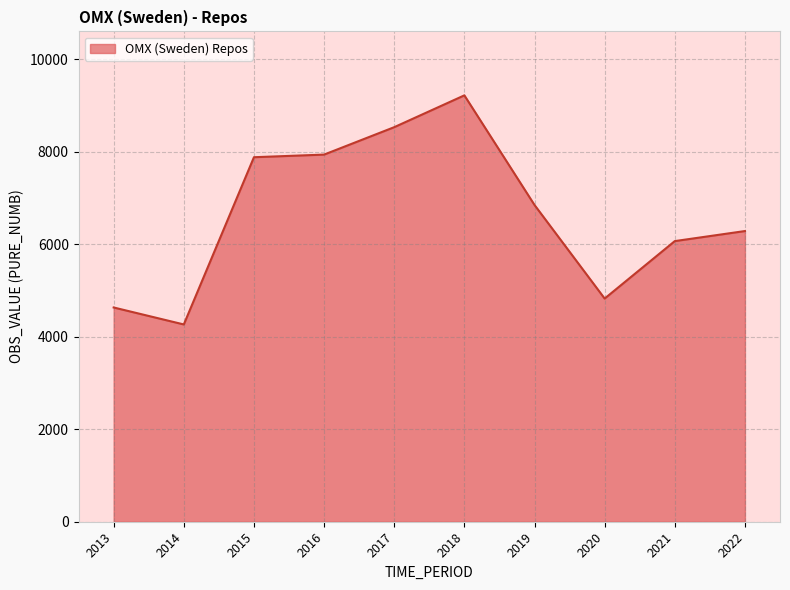

What is the average value?

6652.5